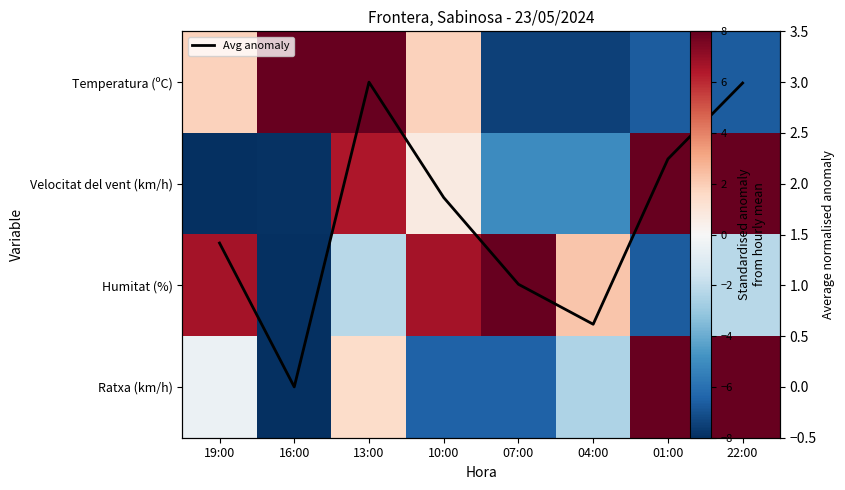

At which label does Temperatura (ºC) first exceed 1?

19:00